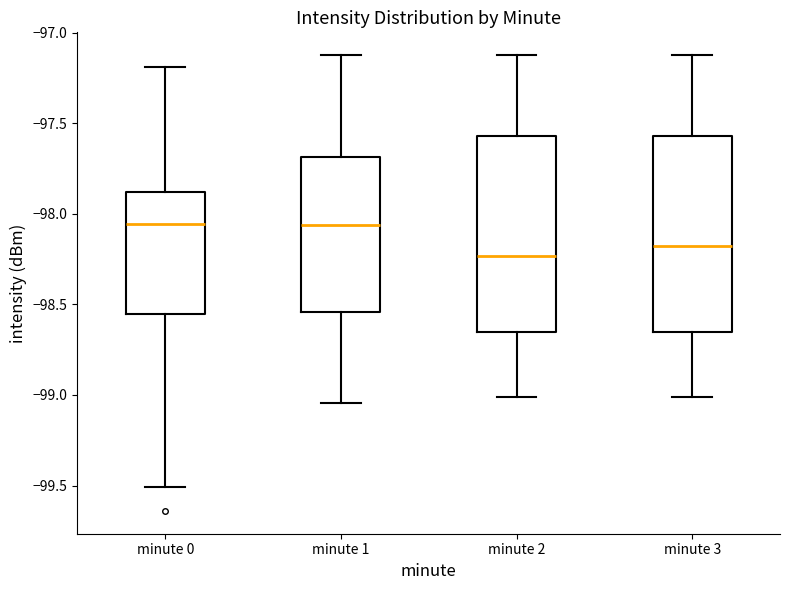

Where does the lower whisker of the box for minute 3 end on the y-axis? The values are not printed on the chart, so give them approximately, as read against the axis.

-99.00